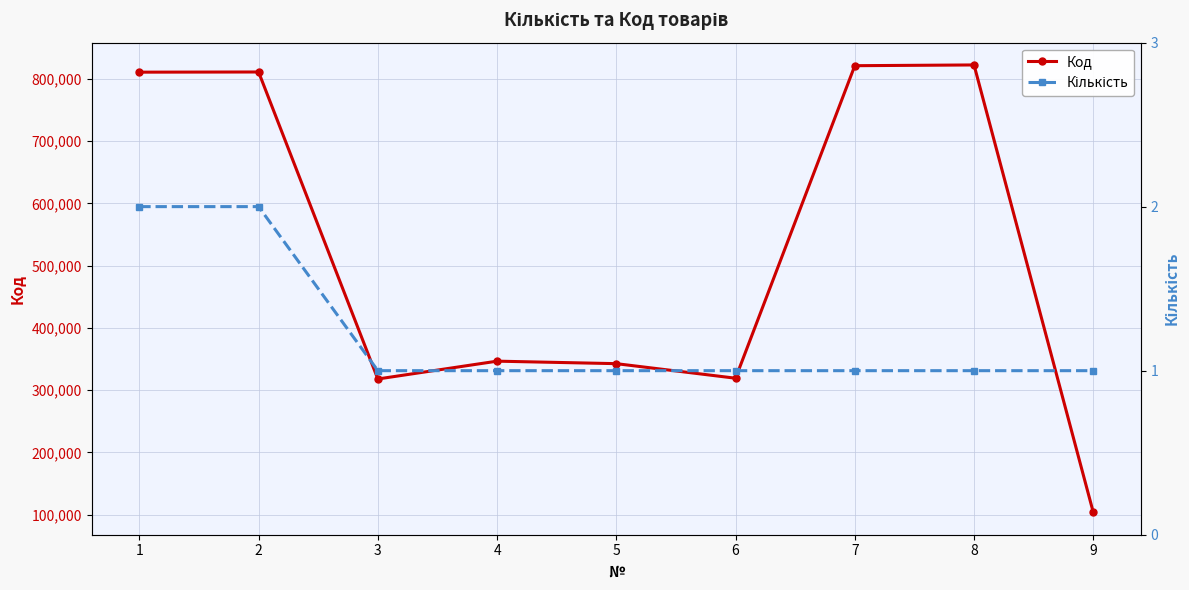

Which has a higher value, 3 or 6?

6